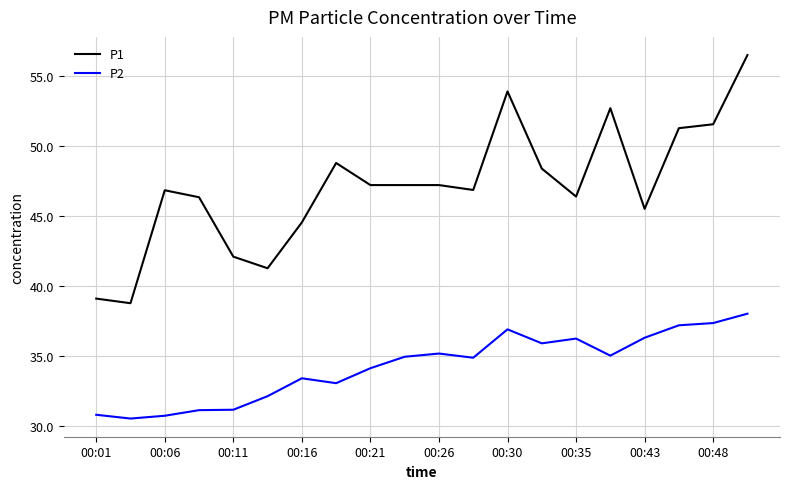

List the series in order of their peak value, highest first.

P1, P2